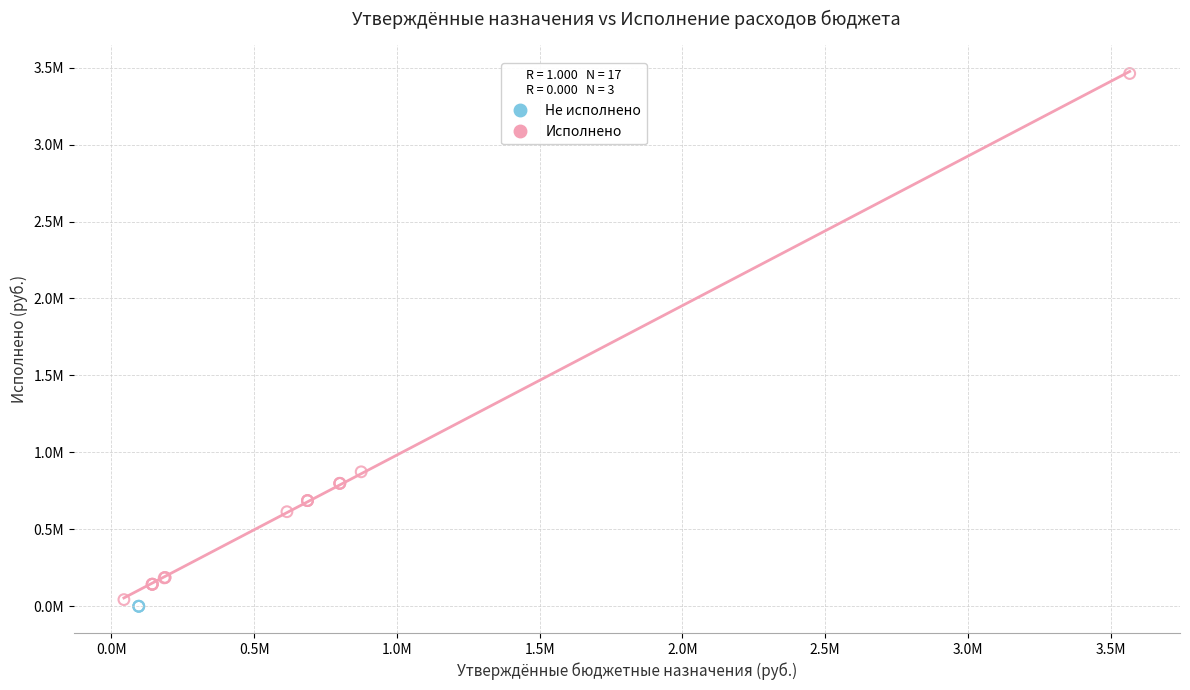

What are all the series names shown in the legend?

Не исполнено, Исполнено